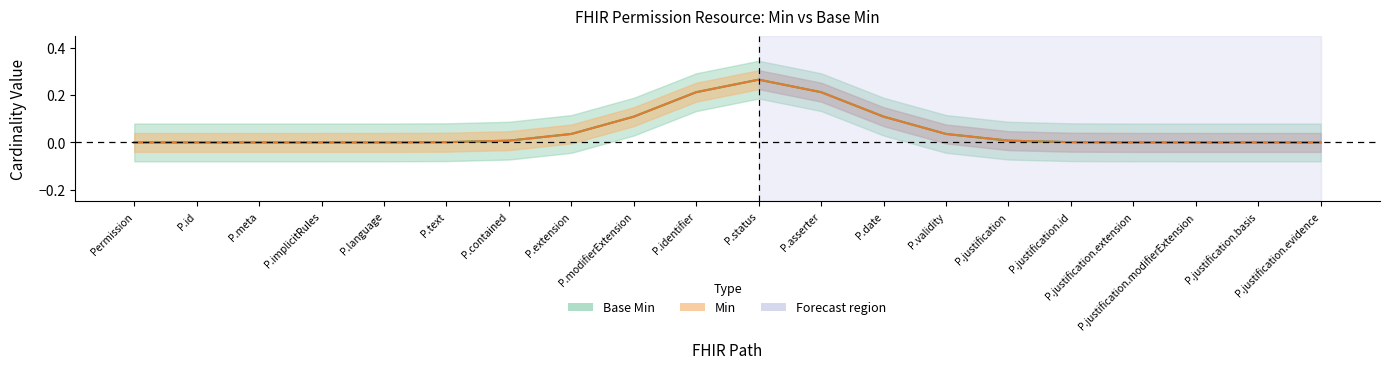

True or false: Base Min and Min cross at least once.

False